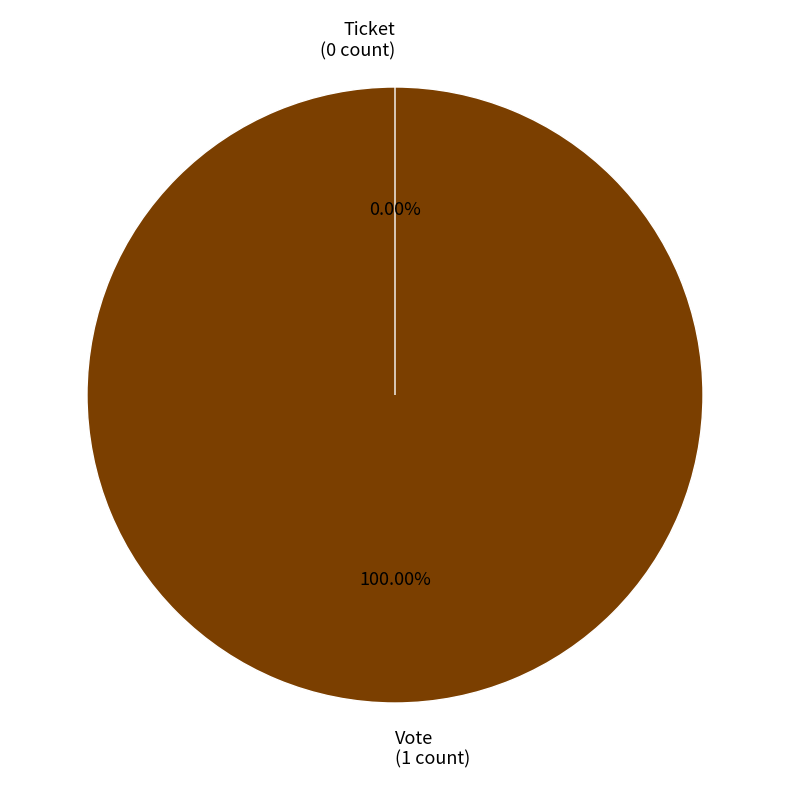

Rank the categories by value from lowest to highest.

Ticket, Vote